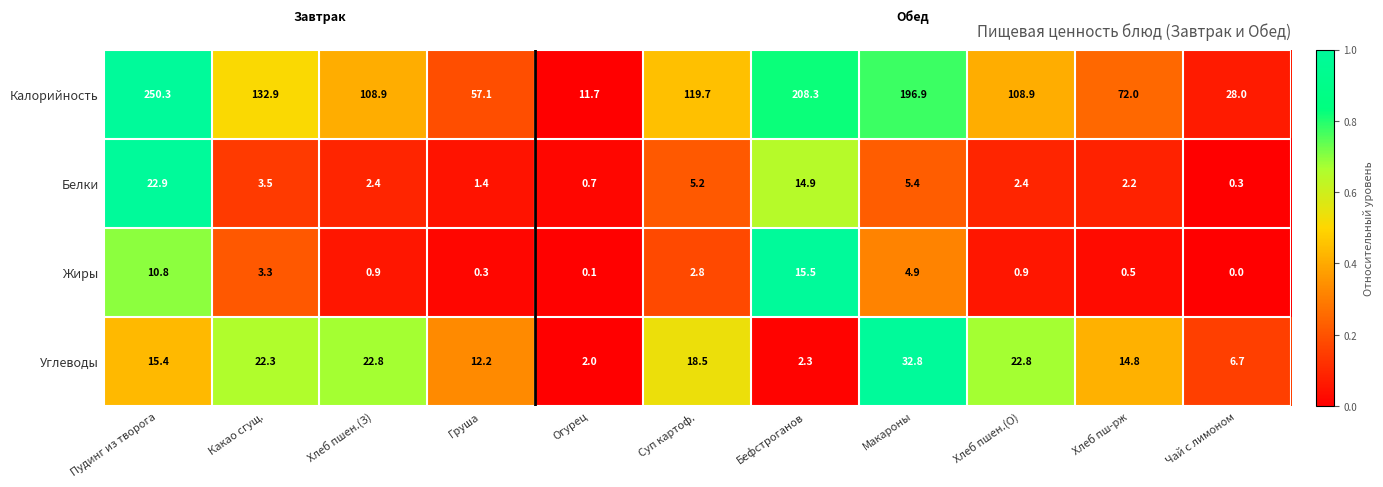

How many distinct data groups are displayed?

4